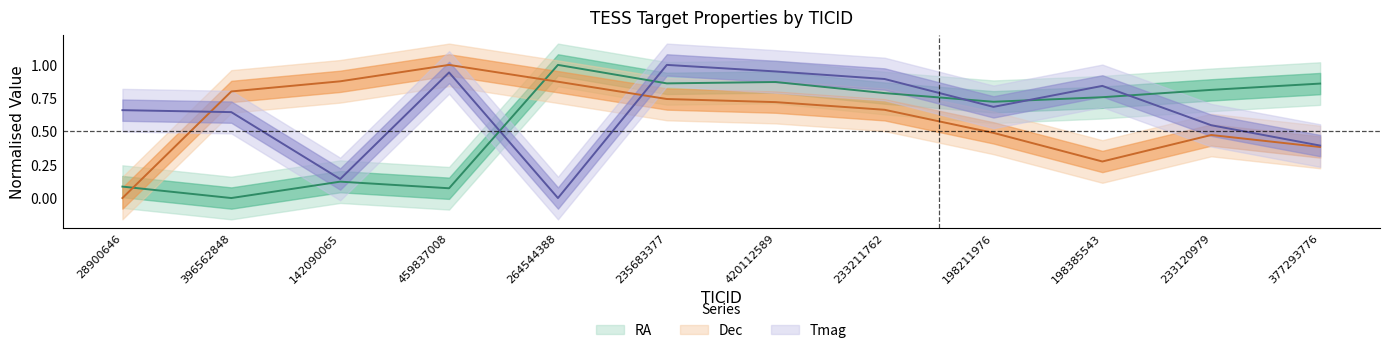

Does the chart display data point markers on the line(s)?

No